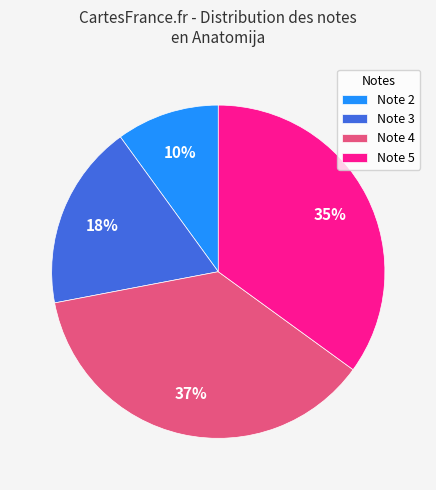

Do Note 2 and Note 4 together represent more than half of the pie?

No